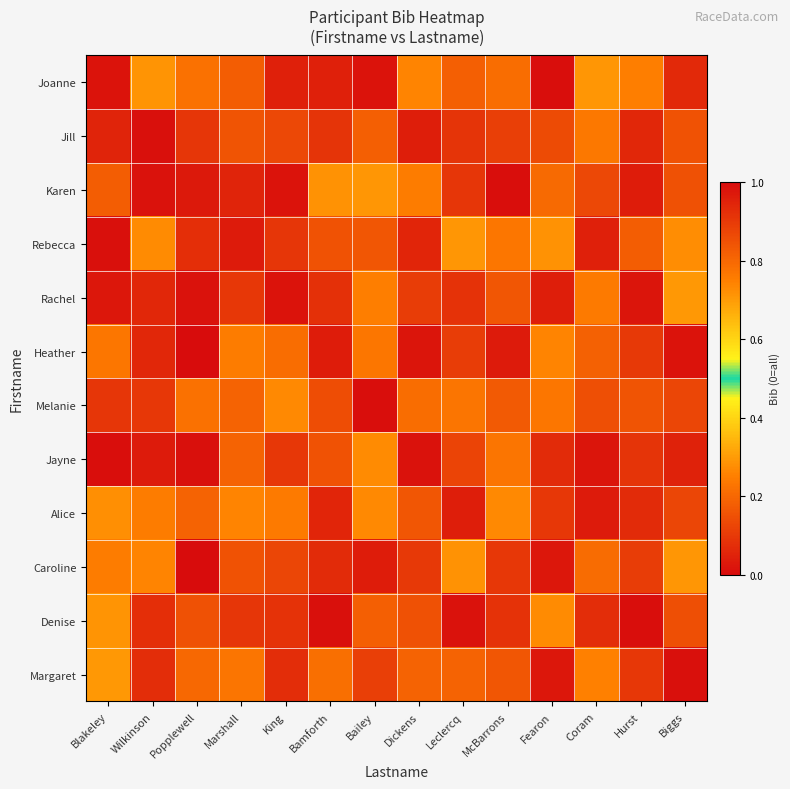

Which has a higher value, Fearon or McBarrons?

McBarrons